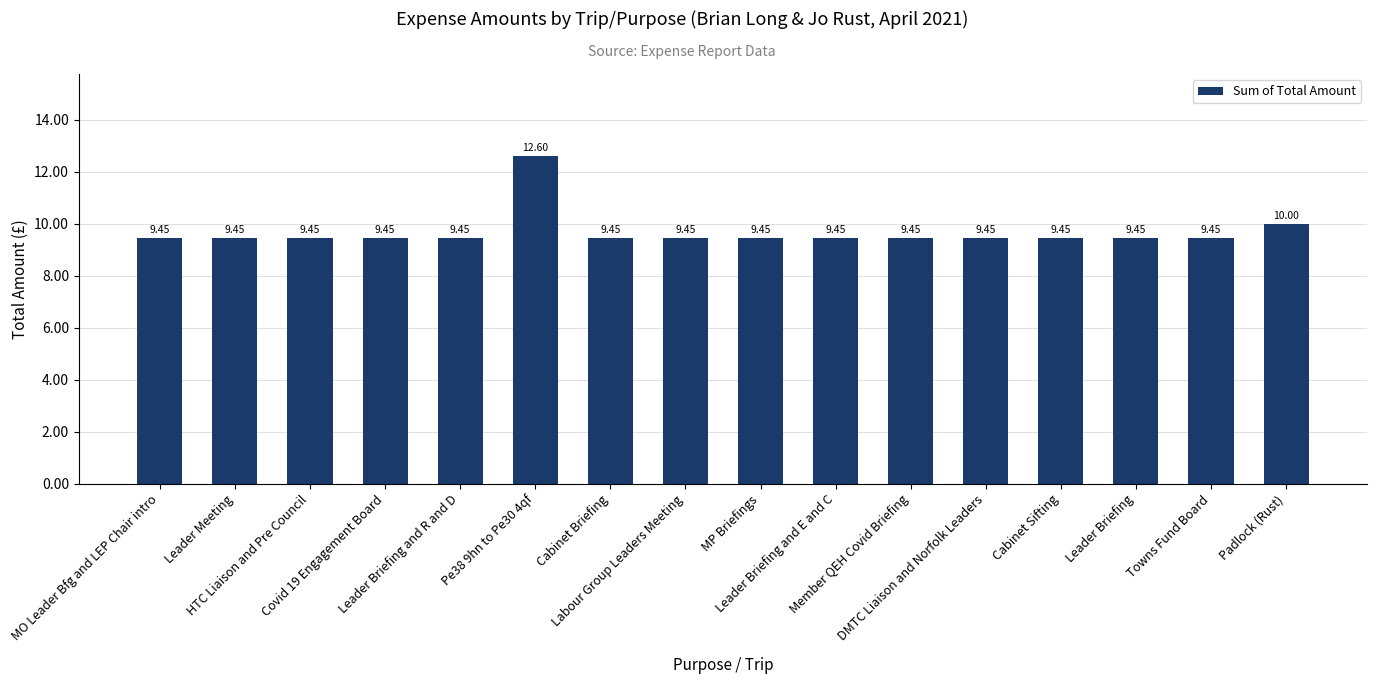

How many categories are shown in the chart?

16